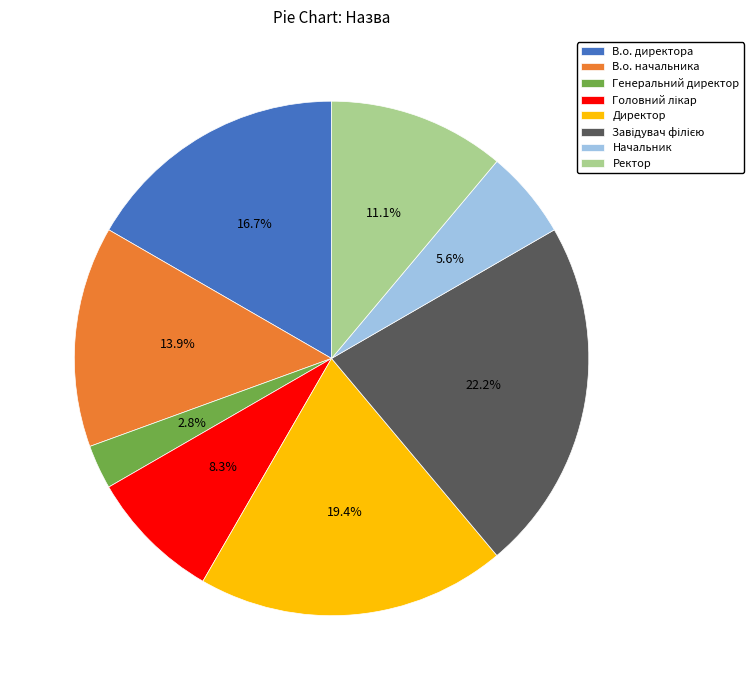

To the nearest percent, what is the average slice percentage?

12%